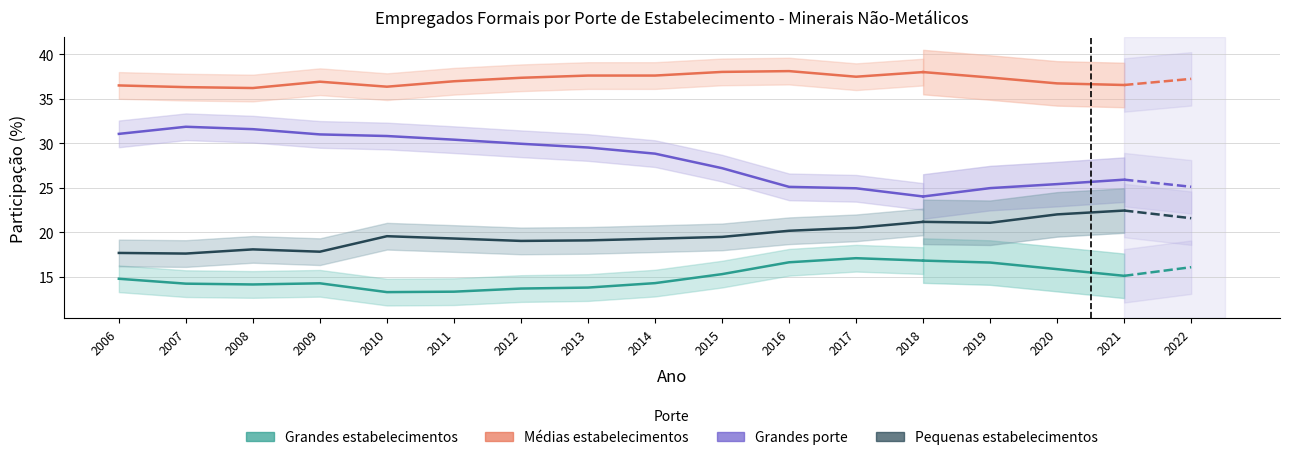

Rank the series at 2014 from lowest to highest value.

Grandes estabelecimentos, Pequenas estabelecimentos, Grandes porte, Medias estabelecimentos